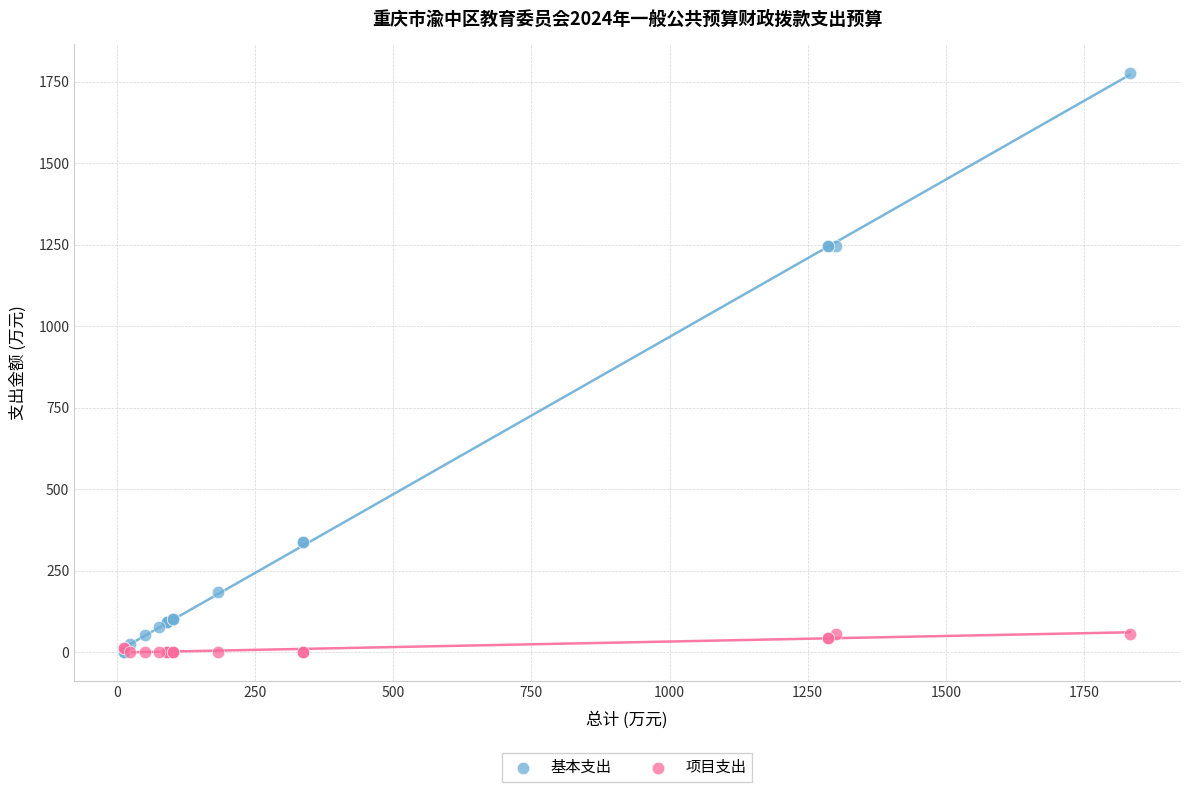

What are all the series names shown in the legend?

基本支出, 项目支出